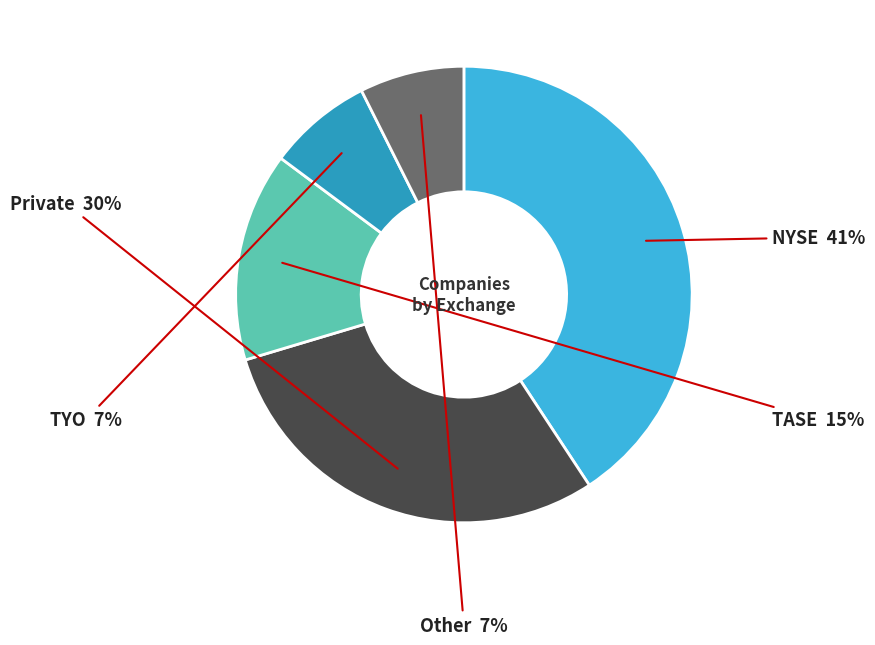

What is the ratio of the value at Private to the value at NYSE?

0.7